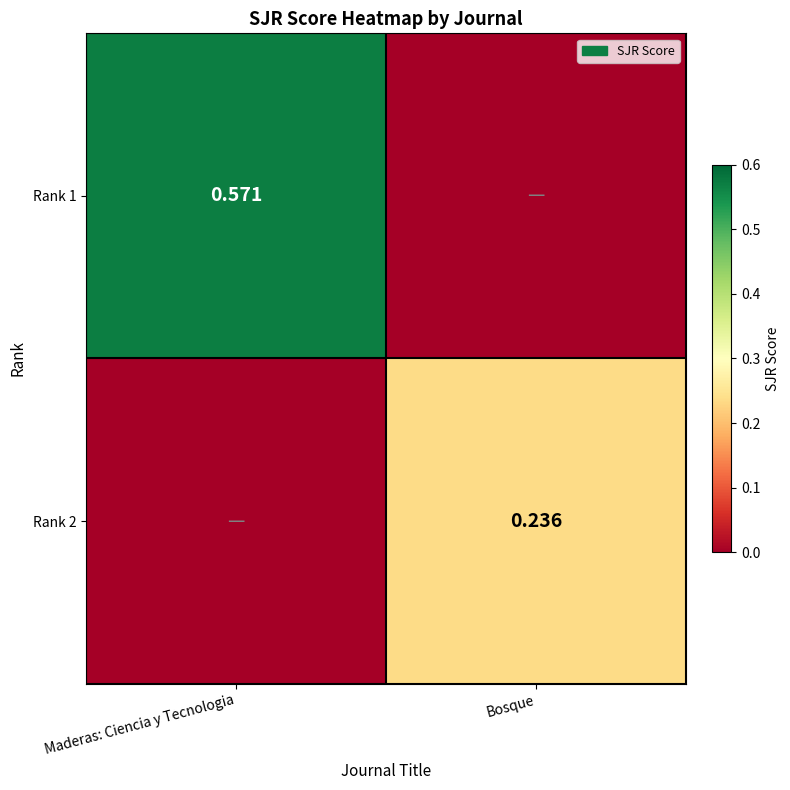

Rank the series by their maximum value, from highest to lowest.

Rank 1, Rank 2